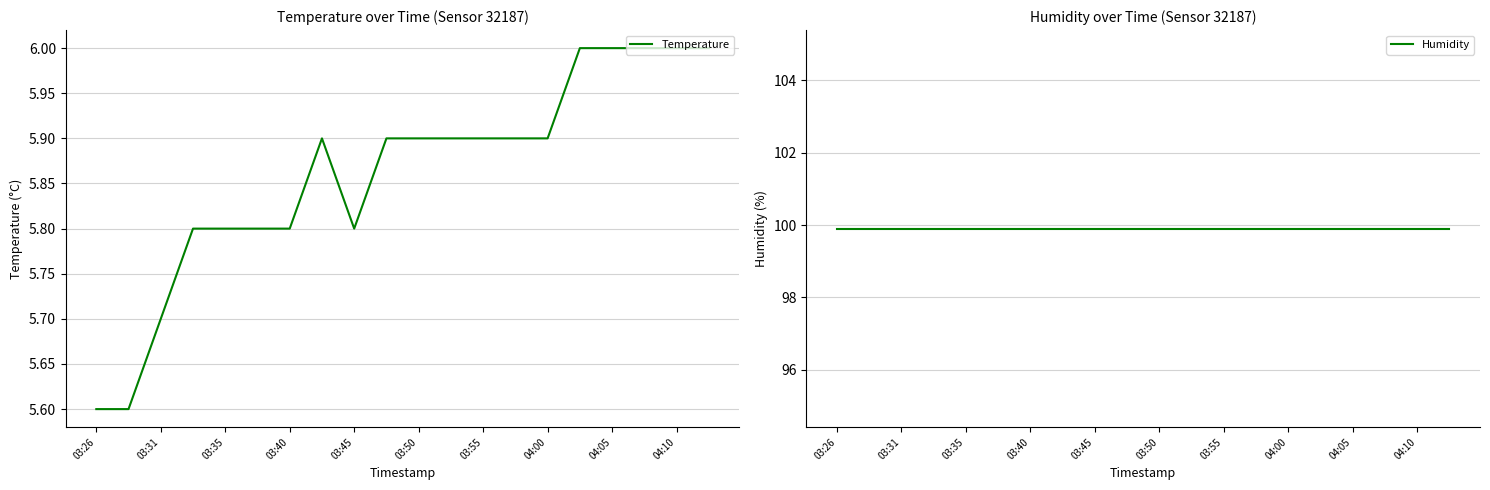

What is the minimum value for Temperature?

5.6